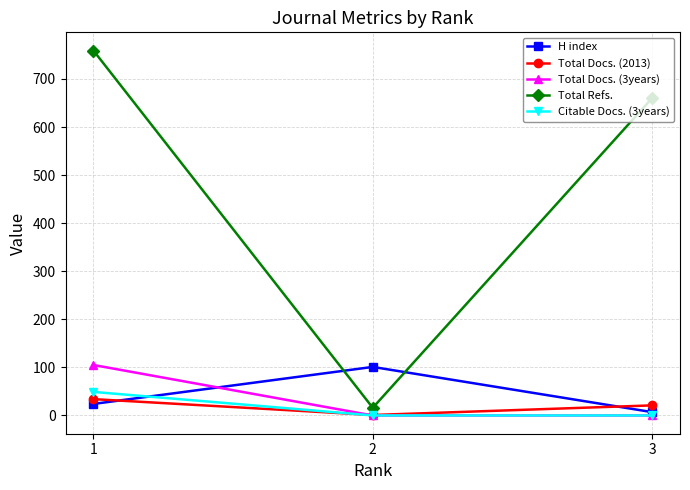

Which series has the largest total across all categories?

Total Refs.